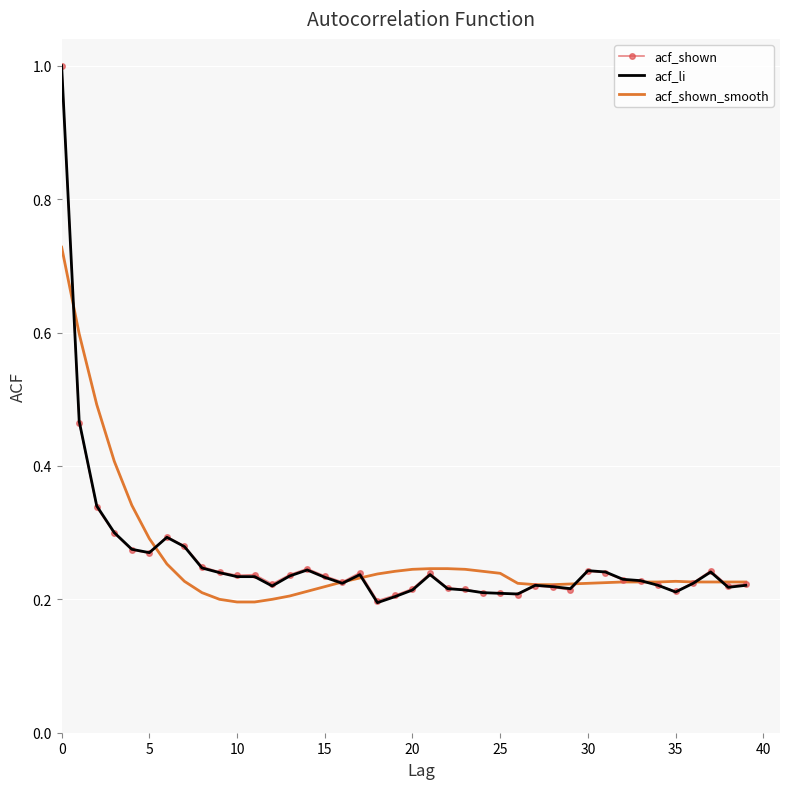

What is the maximum value for acf_shown?

1.0